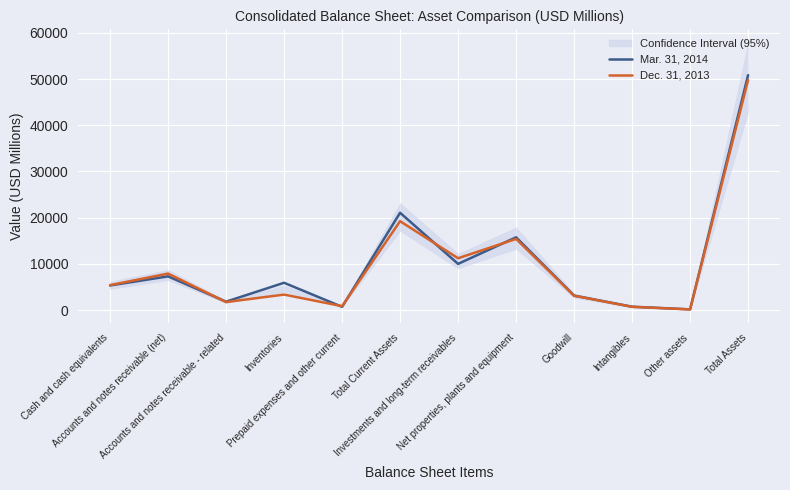

What position from the right is Other assets?

2